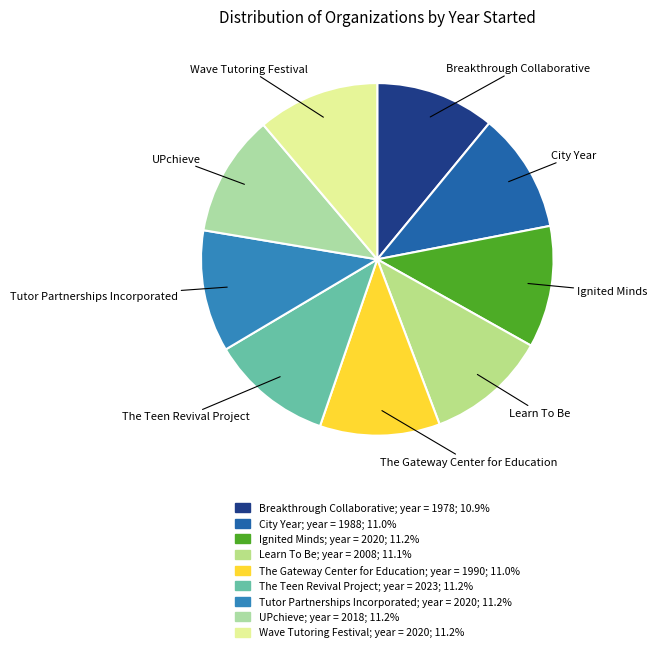

Combined, do Tutor Partnerships Incorporated and Breakthrough Collaborative account for over 50%?

No